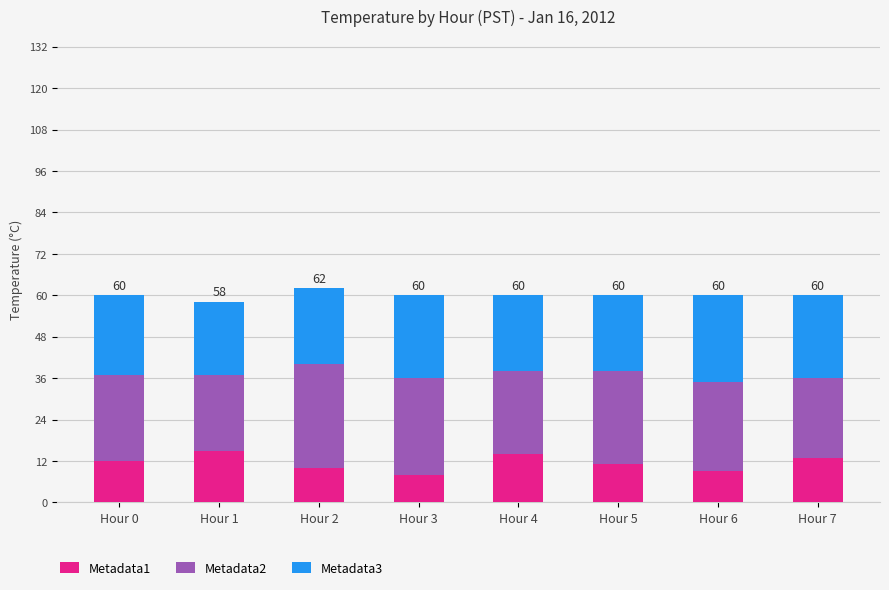

What is the maximum value for Metadata1?

15